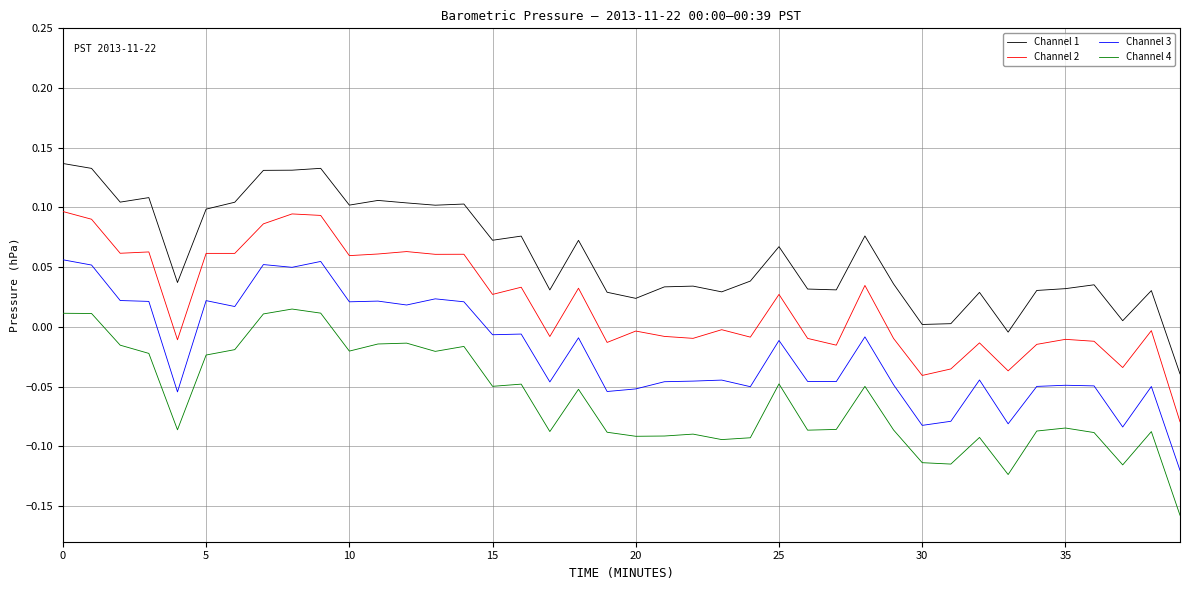

What is the sum of all Channel 1 values?

2.4